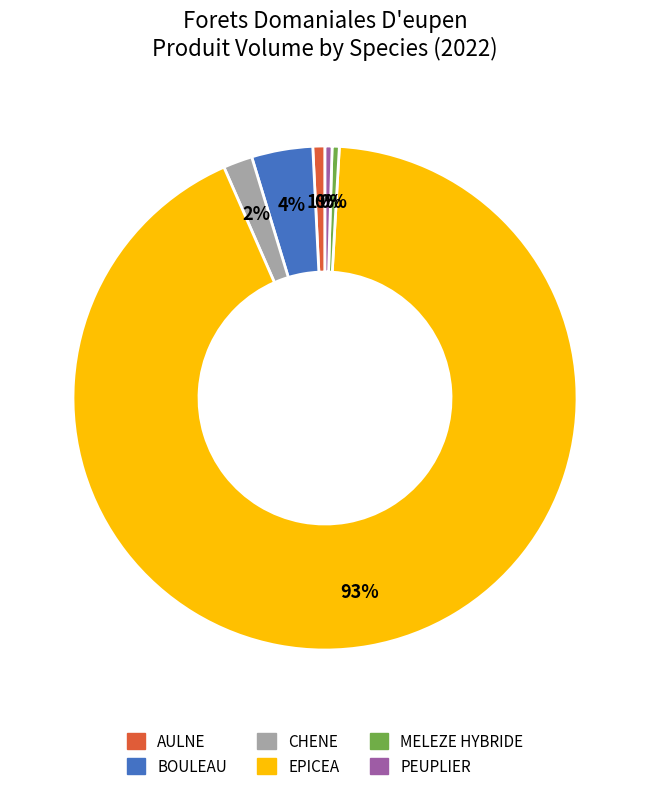

True or false: CHENE accounts for 17% of the total.

False